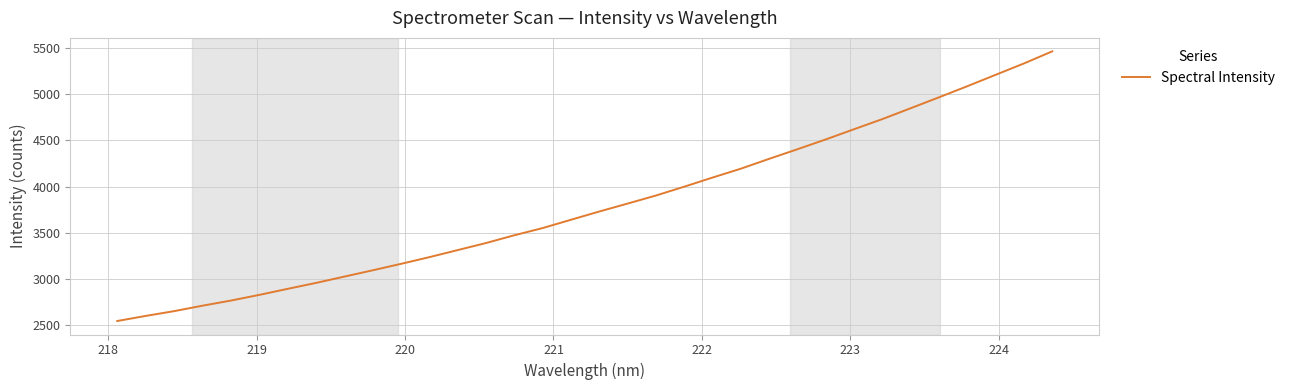

What is the smallest value displayed?

2538.5